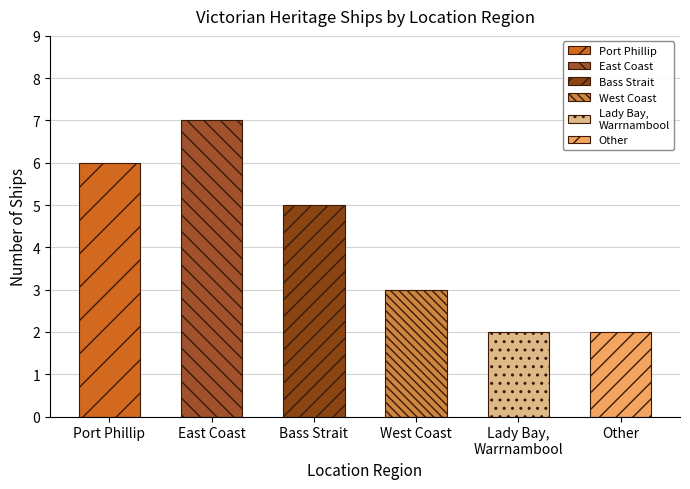

Is it true that the value at Bass Strait is 5?

True